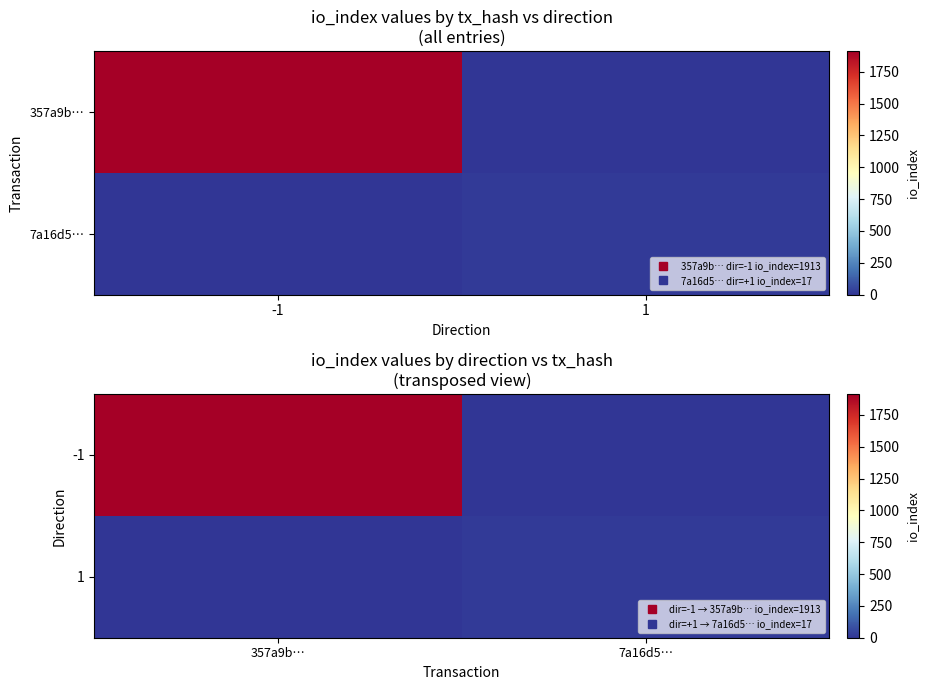

Which series has the largest range (max minus min)?

-1